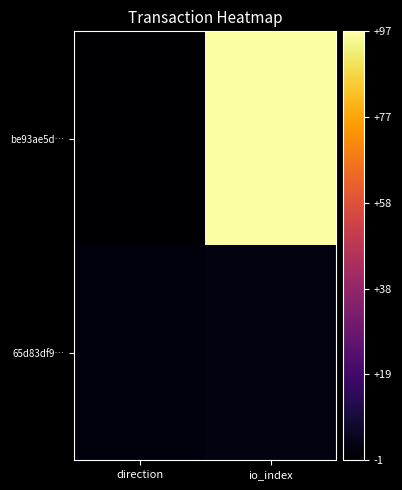

At direction, list the series in order from smallest to largest.

be93ae5d…, 65d83df9…